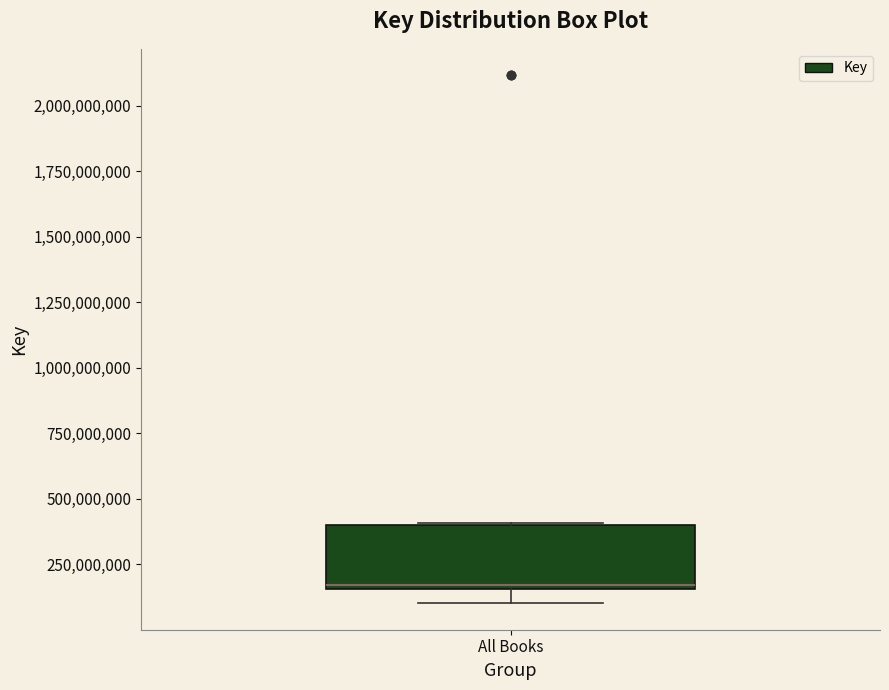

Where is the upper edge of the box for All Books on the y-axis? The values are not printed on the chart, so give them approximately, as read against the axis.

400000000